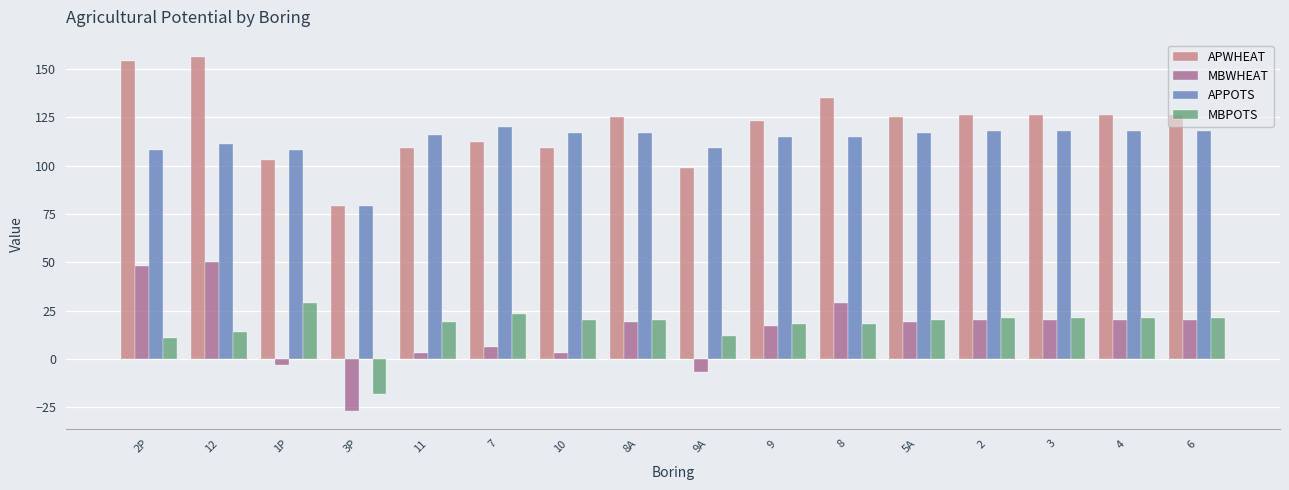

At which category is the sum across all series the highest?

12